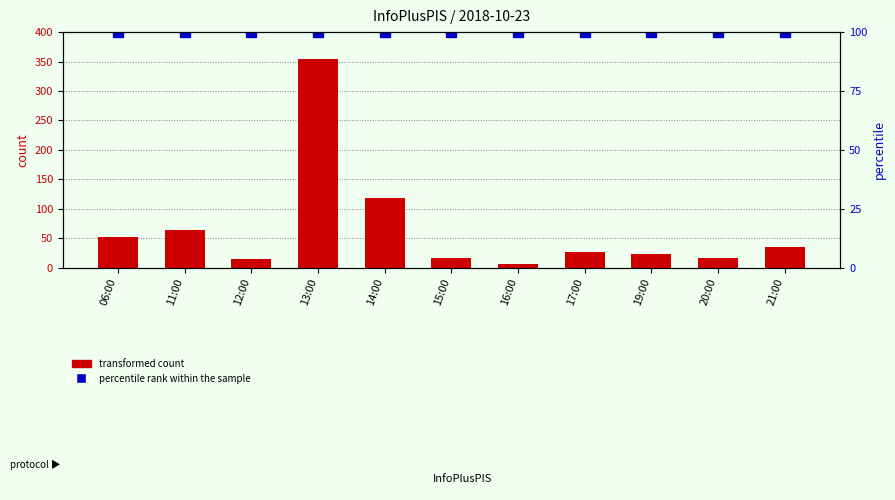

What is the difference between the maximum and minimum values in the transformed count series?

349